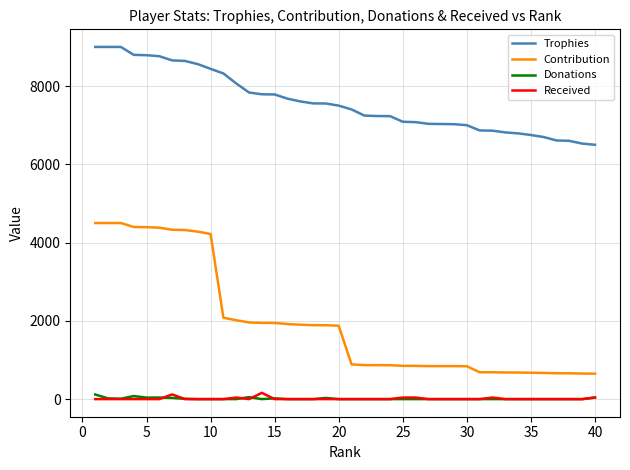

Which series has the widest spread of values?

Contribution